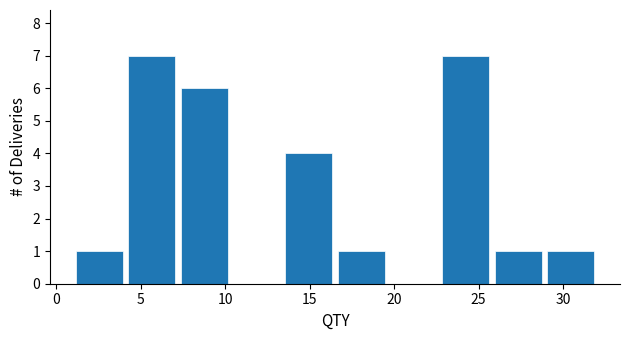

Reading left to right, list every bar in this chart as the range it spans on the x-axis followed by its height. Neither the bar edges nor the heights are printed on the chart, so give them approximately, as read against the axes.

1.0 to 4.1: 1
4.1 to 7.2: 7
7.2 to 10.3: 6
10.3 to 13.4: 0
13.4 to 16.5: 4
16.5 to 19.6: 1
19.6 to 22.7: 0
22.7 to 25.8: 7
25.8 to 28.9: 1
28.9 to 32.0: 1